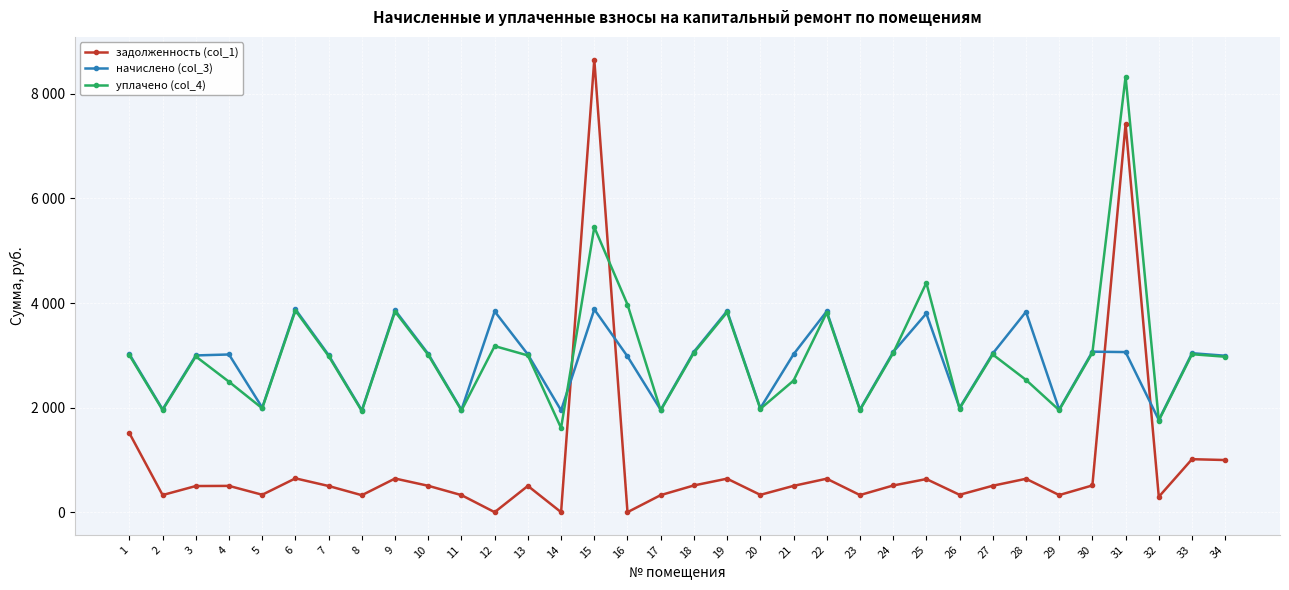

What is the average value of the начислено (col_3) series?

2871.9